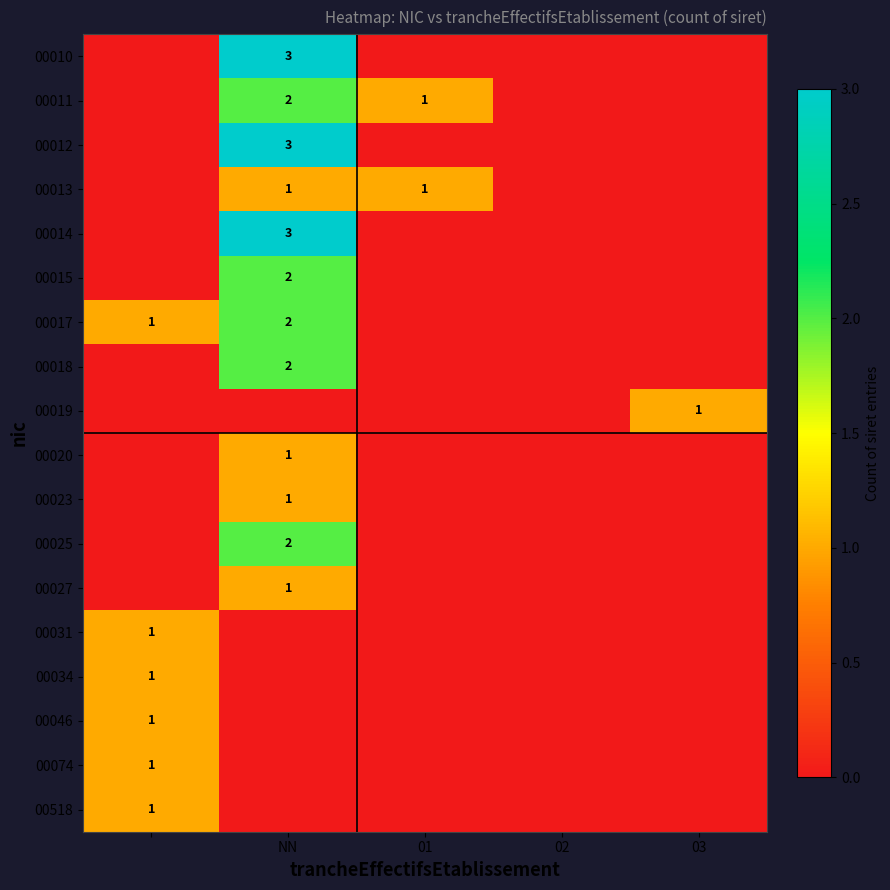

Is it true that 00013 equals 0 at 01?

False